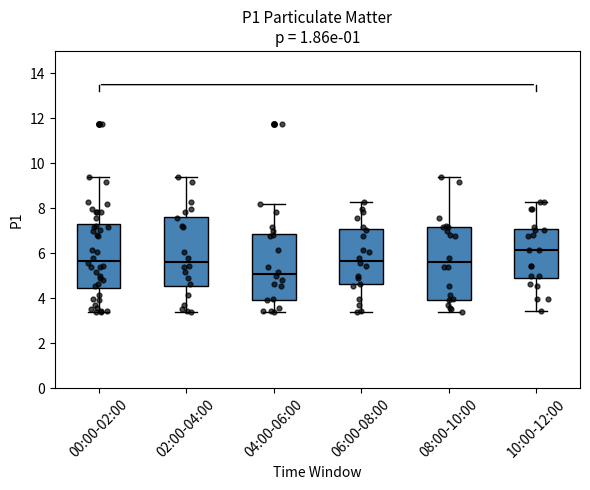

Reading left to right, read every box against the y-axis: the position of its median line, the range the box covers, and the ends of its whiskers. The values are not printed on the chart, so give them approximately, as read against the axis.

00:00-02:00: median 5.6, box 4.4 to 7.2, whiskers 3.4 to 9.4
02:00-04:00: median 5.6, box 4.6 to 7.6, whiskers 3.4 to 9.4
04:00-06:00: median 5.0, box 4.0 to 6.8, whiskers 3.4 to 8.2
06:00-08:00: median 5.6, box 4.6 to 7.0, whiskers 3.4 to 8.2
08:00-10:00: median 5.6, box 4.0 to 7.2, whiskers 3.4 to 9.4
10:00-12:00: median 6.2, box 5.0 to 7.0, whiskers 3.4 to 8.2